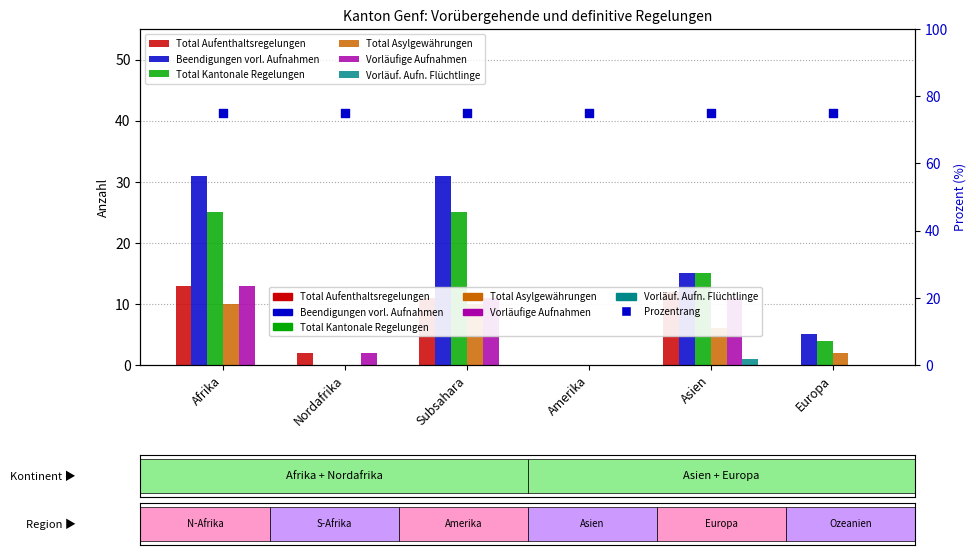

Which series reaches the minimum Y coordinate?

Total Aufenthaltsregelungen